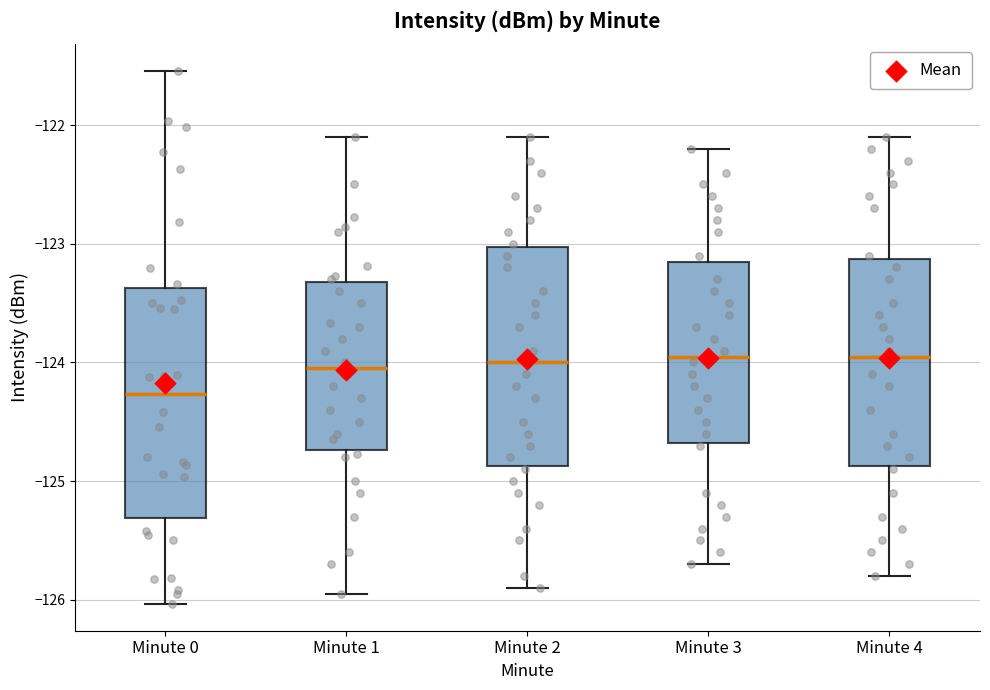

Where does the upper whisker of the box for Minute 3 end on the y-axis? The values are not printed on the chart, so give them approximately, as read against the axis.

-122.2